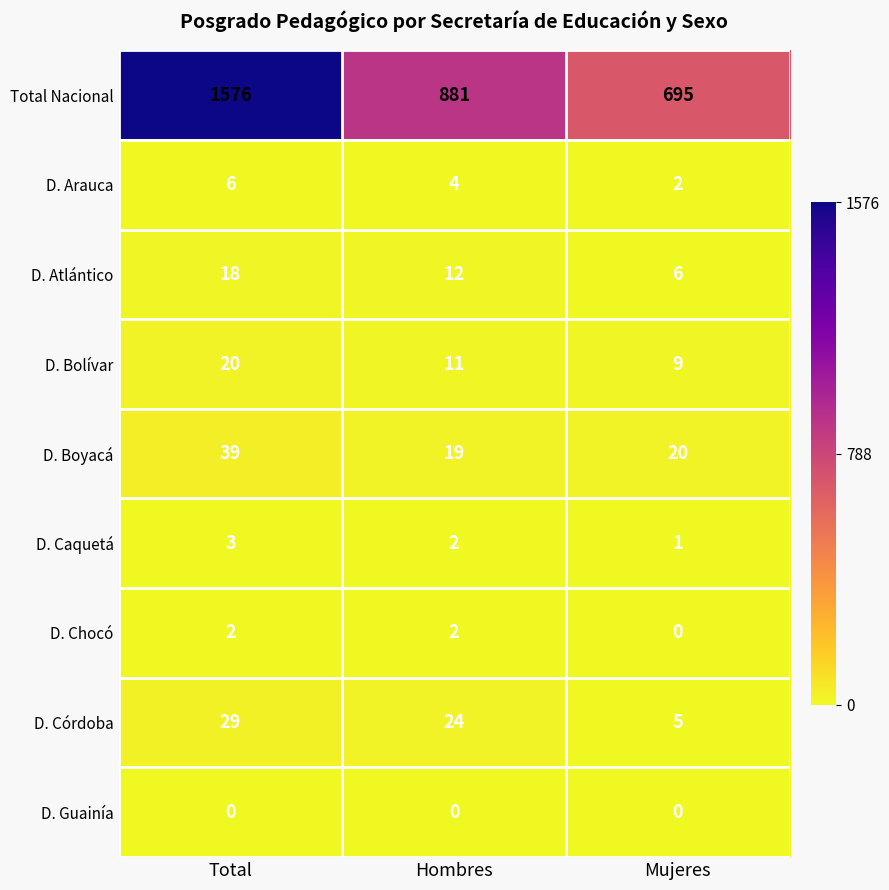

Which series has the largest total across all categories?

Total Nacional